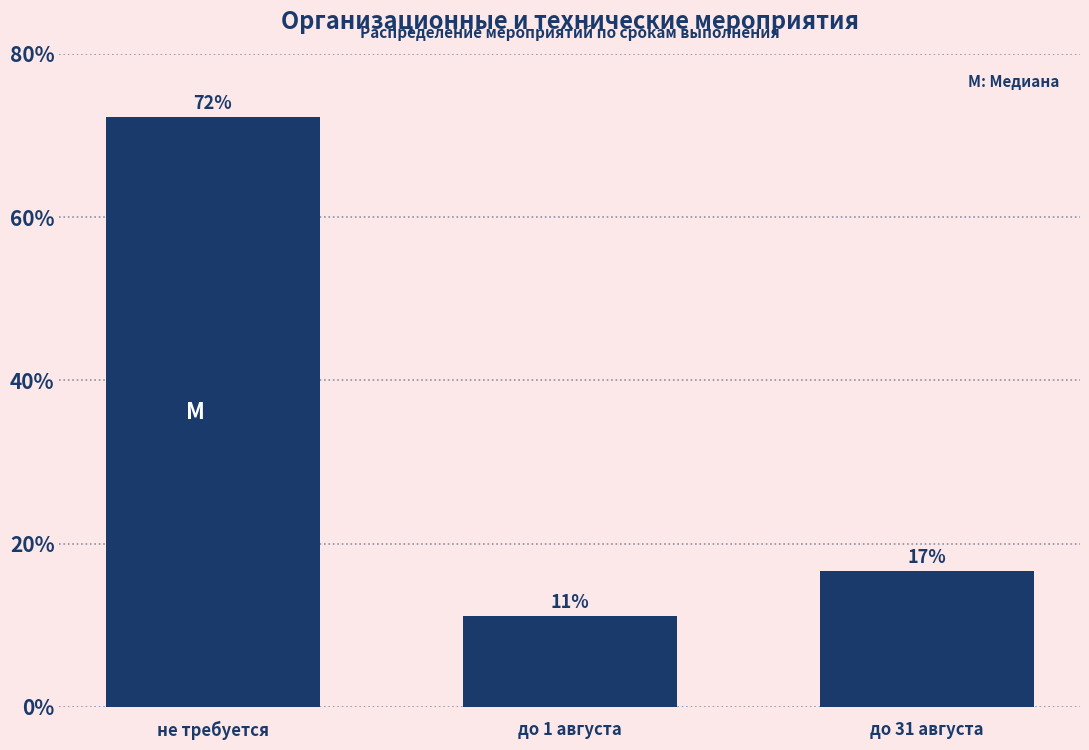

How many bars are there in total?

3